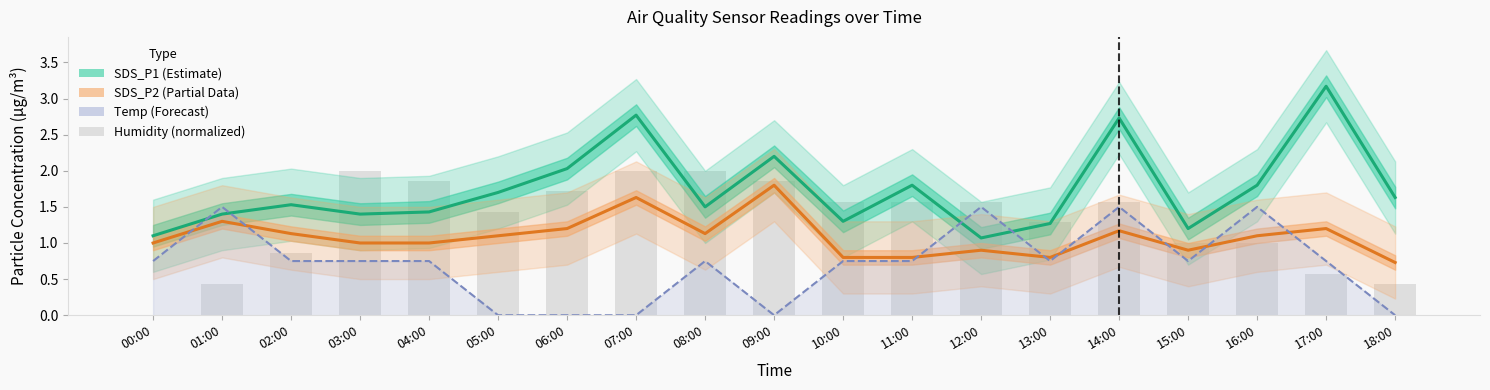

The value of SDS_P1 (Estimate) at 05:00 is 1.7. True or false?

True